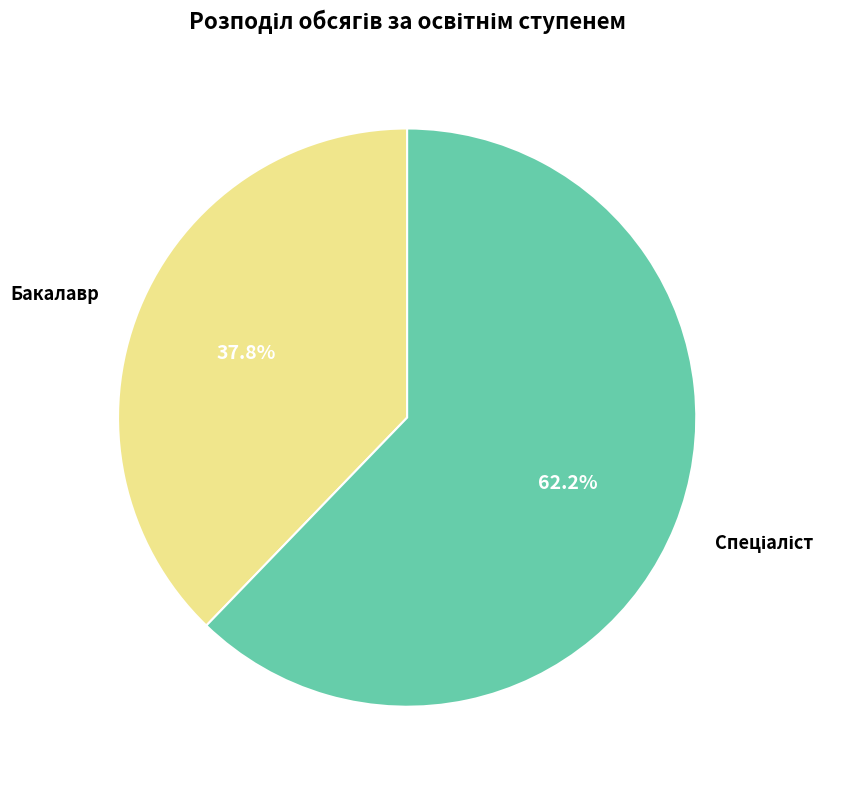

What is the smallest slice in the pie chart?

Бакалавр